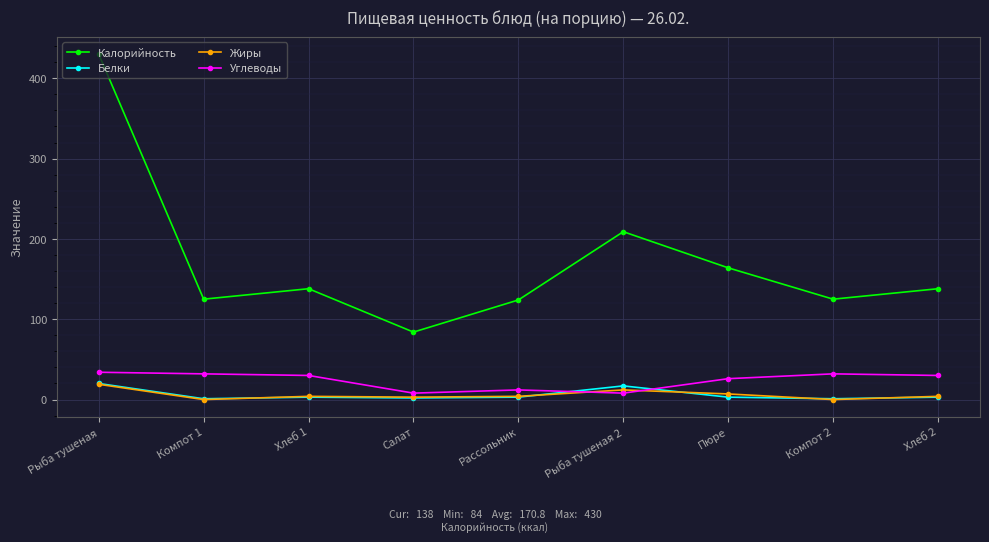

Which series ends up on top after the final intersection of Жиры and Углеводы?

Углеводы